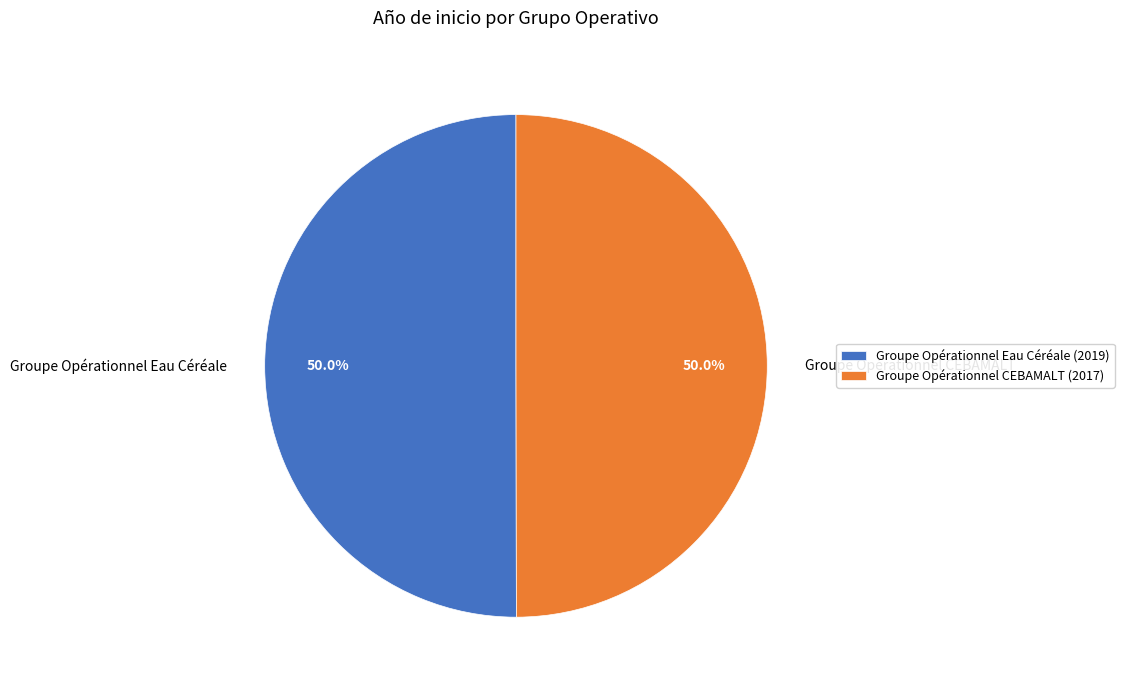

How much of the chart is everything except Groupe Opérationnel Eau Céréale?

50.0%